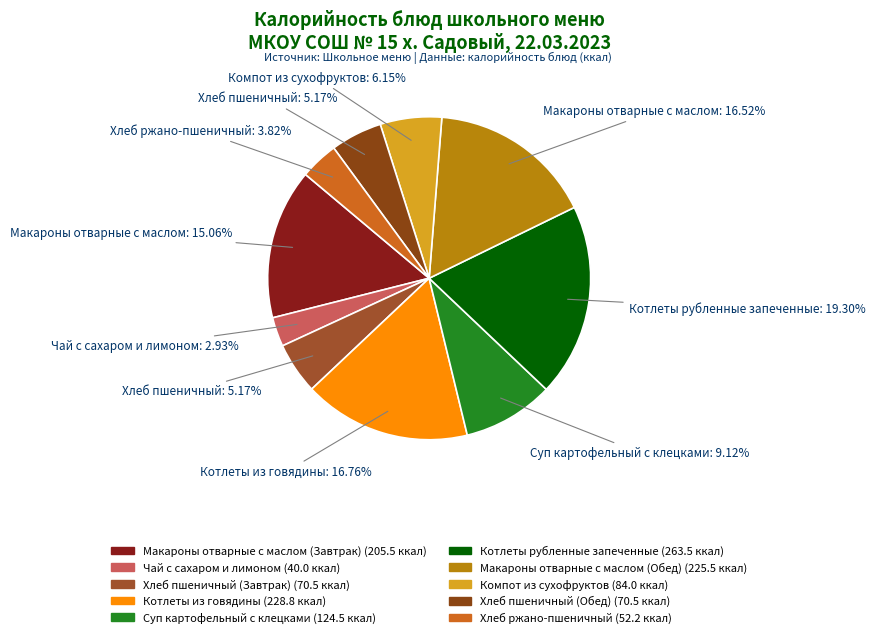

How much of the chart is everything except Хлеб ржано-пшеничный?

96.2%